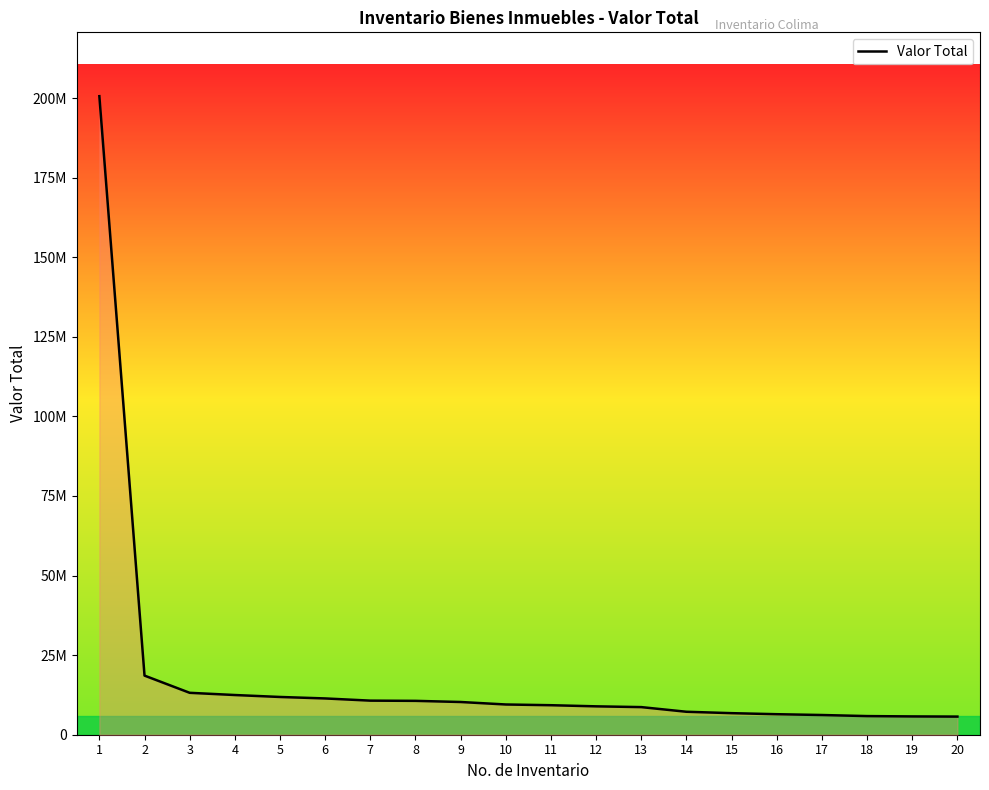

What is the sum of the values at 13 and 5?

20534715